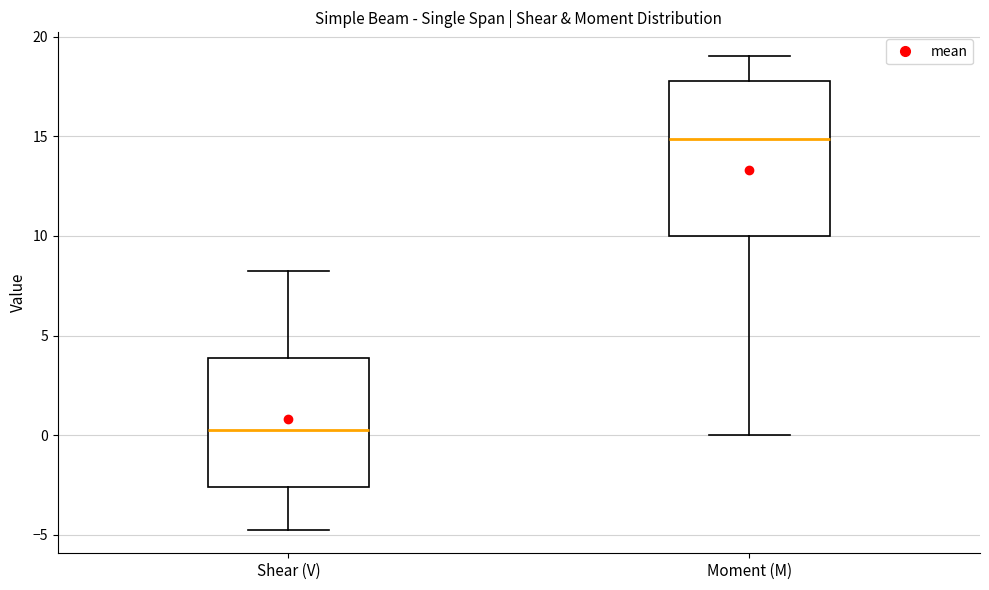

Which box is the tallest, from its lower edge to its upper edge?

Moment (M)